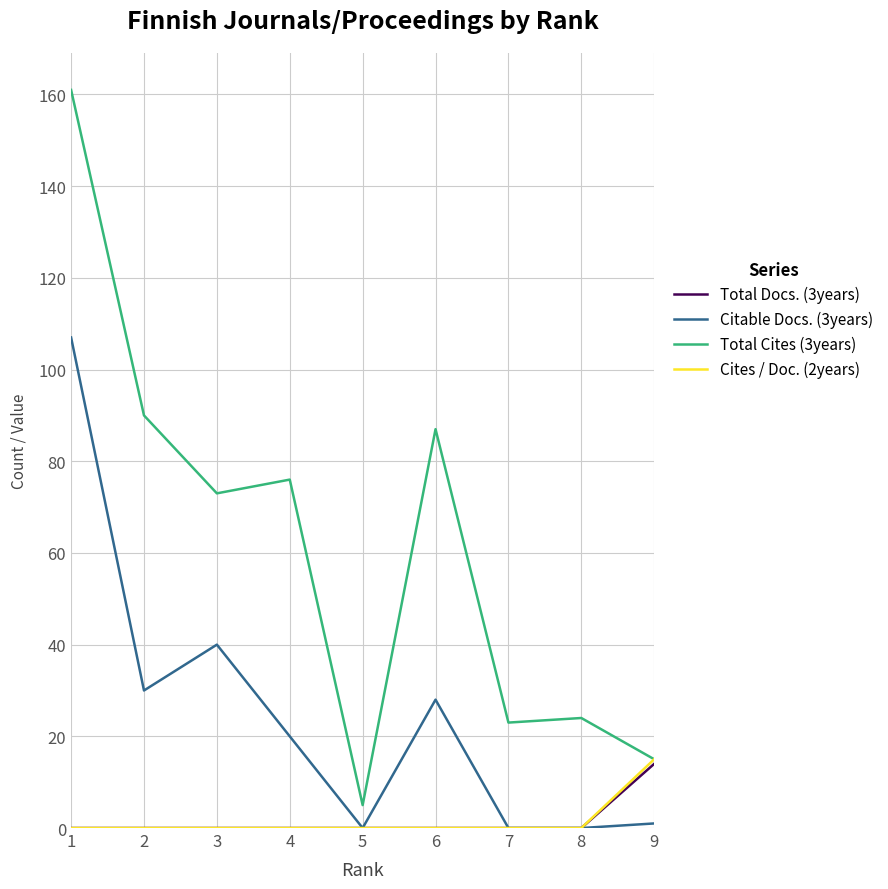

The value of Citable Docs. (3years) at 6 is 28. True or false?

True